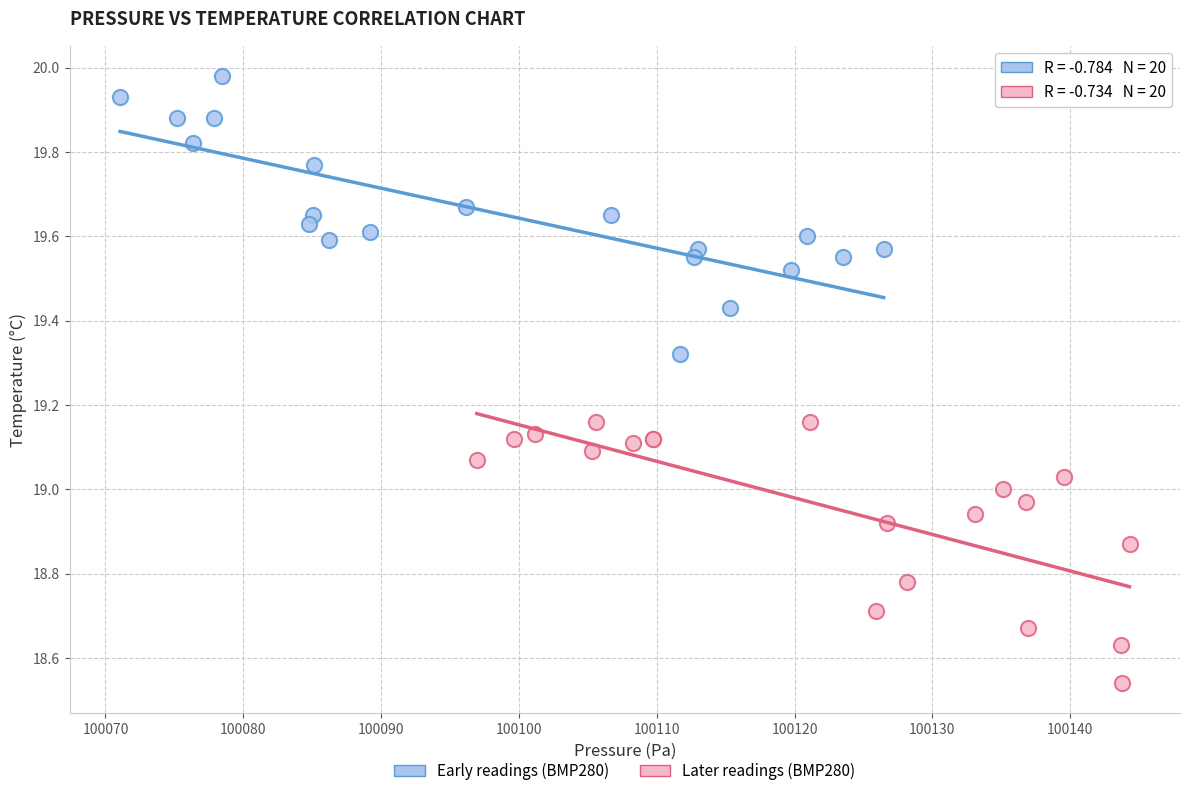

Which series reaches the minimum Y coordinate?

Later readings (BMP280)